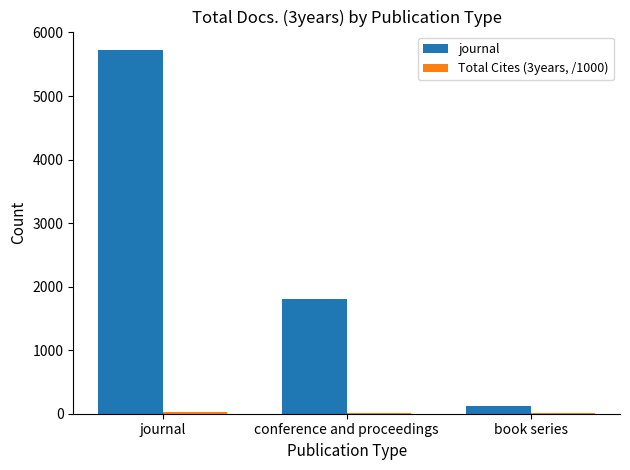

At which label is journal closest to 2921?

conference and proceedings